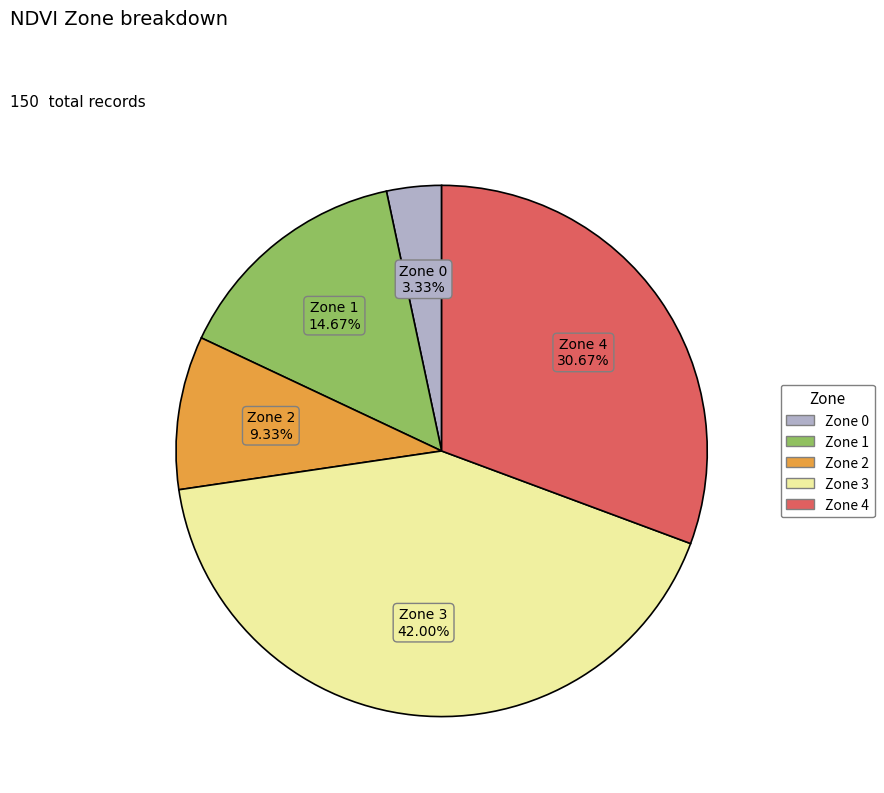

To the nearest percent, what percentage of the pie is Zone 0?

3%